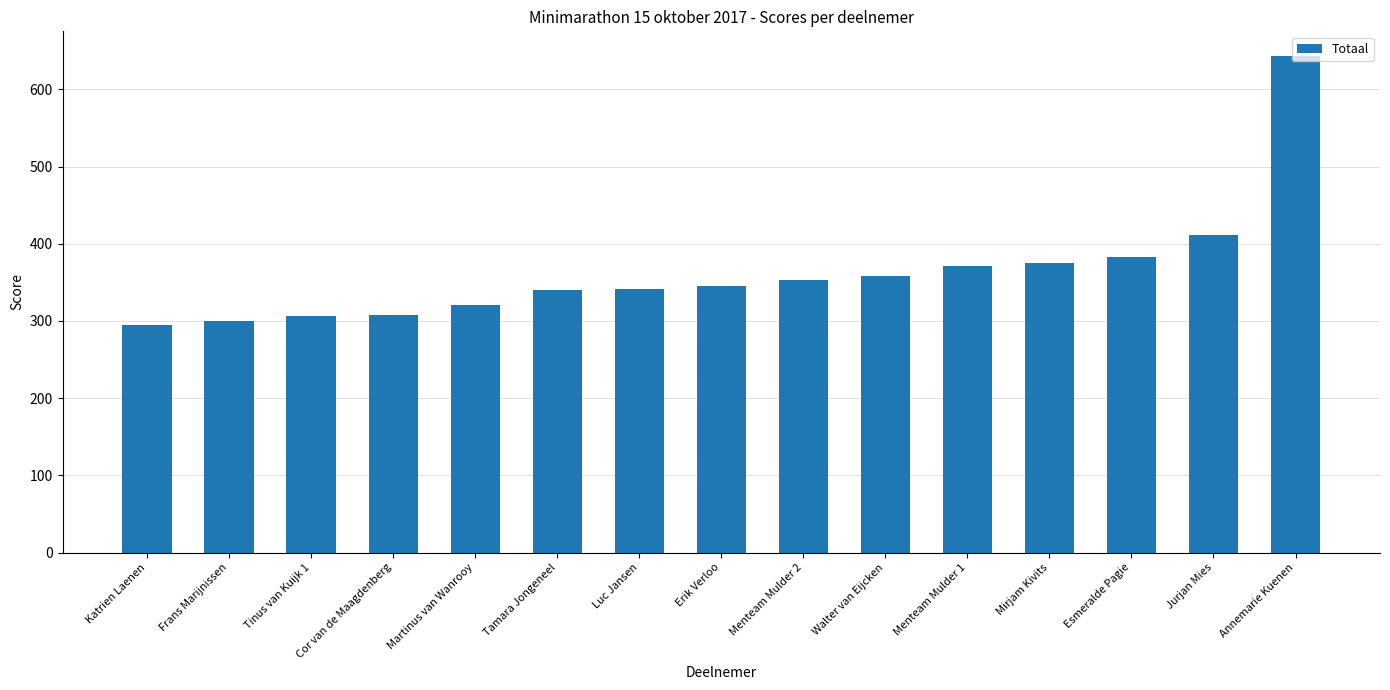

What is the maximum value shown in the chart?

643